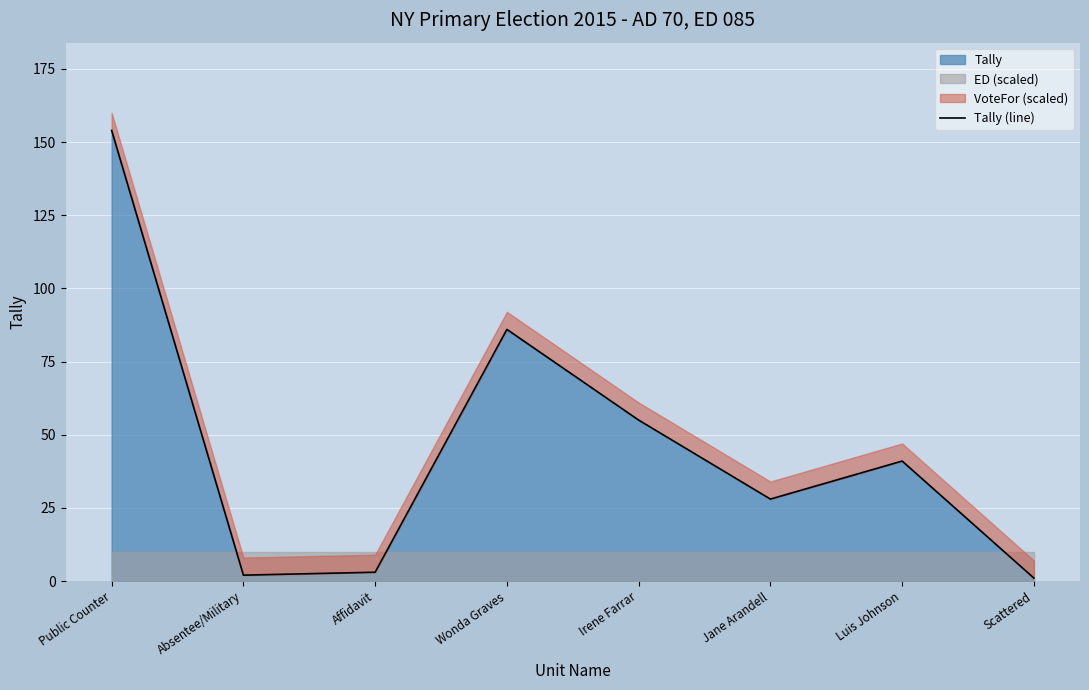

Reading left to right, what are all the values shown in this chart?

154	2	3	86	55	28	41	1